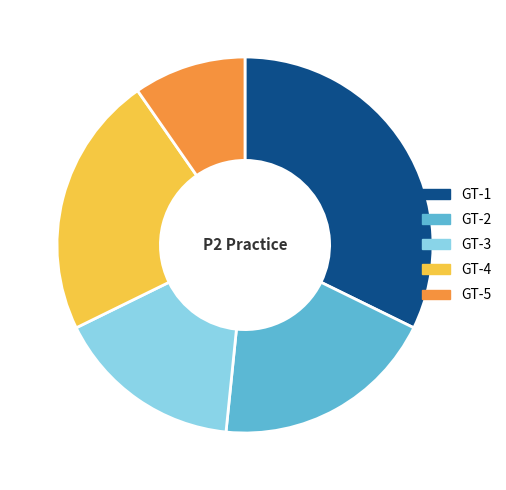

How many slices are in this pie chart?

5